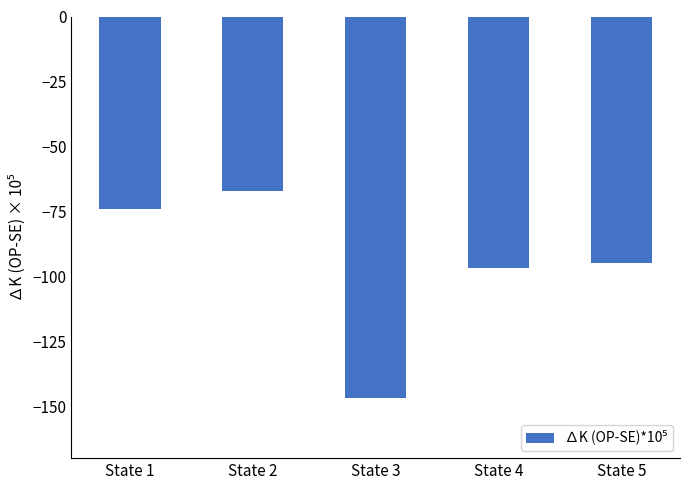

Where is the data nearest to the value -107?

State 4